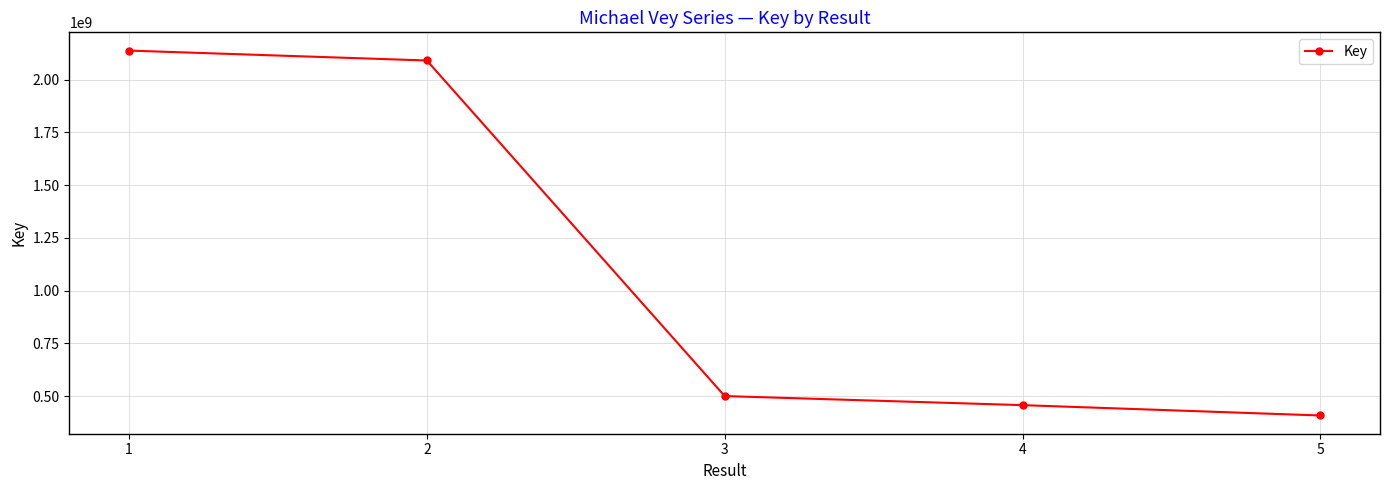

Reading left to right, list all the values displayed in this chart.

1=2137592835	2=2090623311	3=500837612	4=457819647	5=408872989